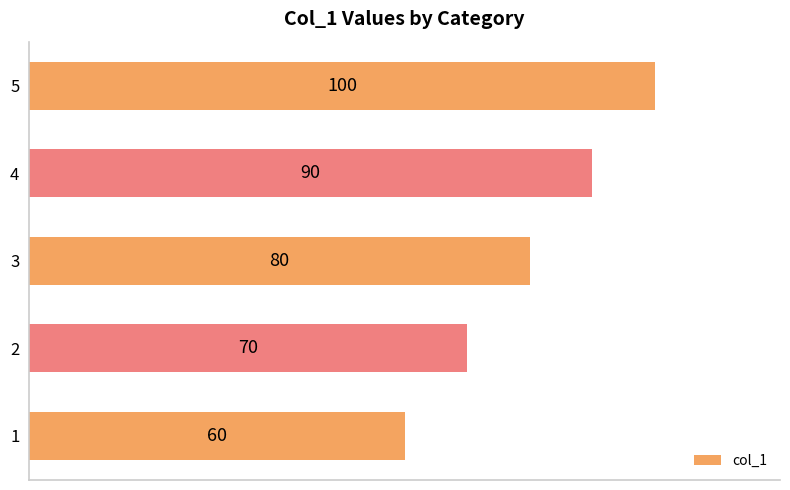

The chart shows a value of 90 at 4. True or false?

True